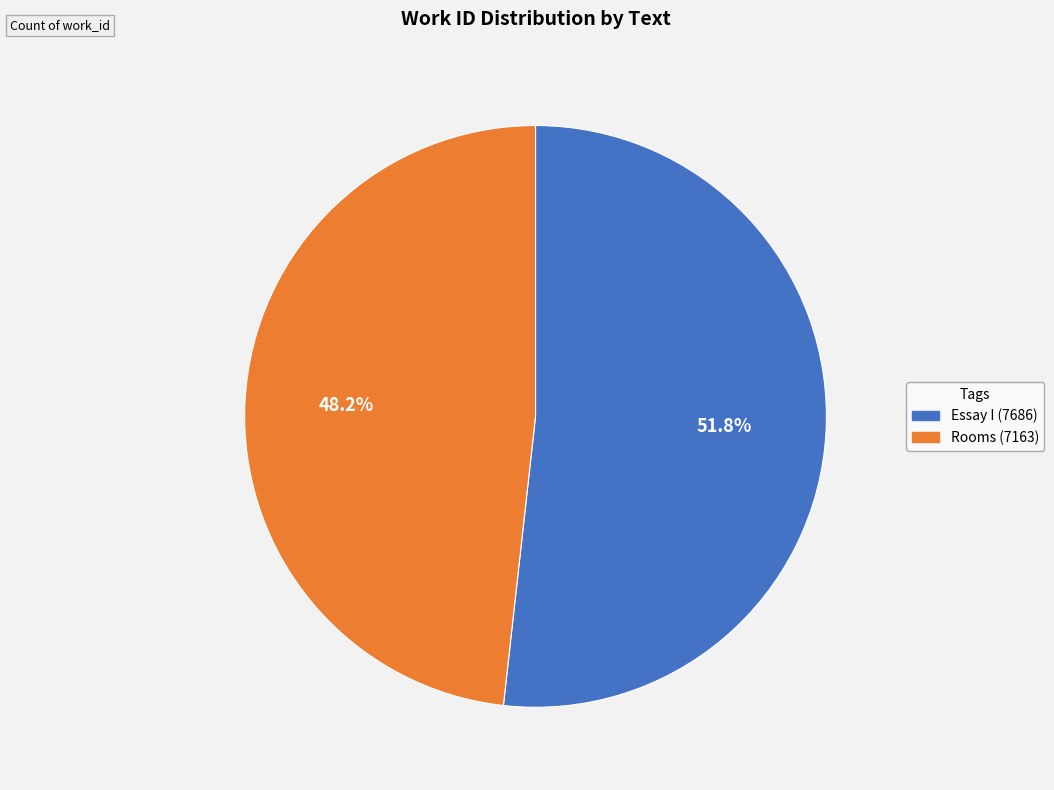

Is there any slice that represents more than half of the pie?

Yes